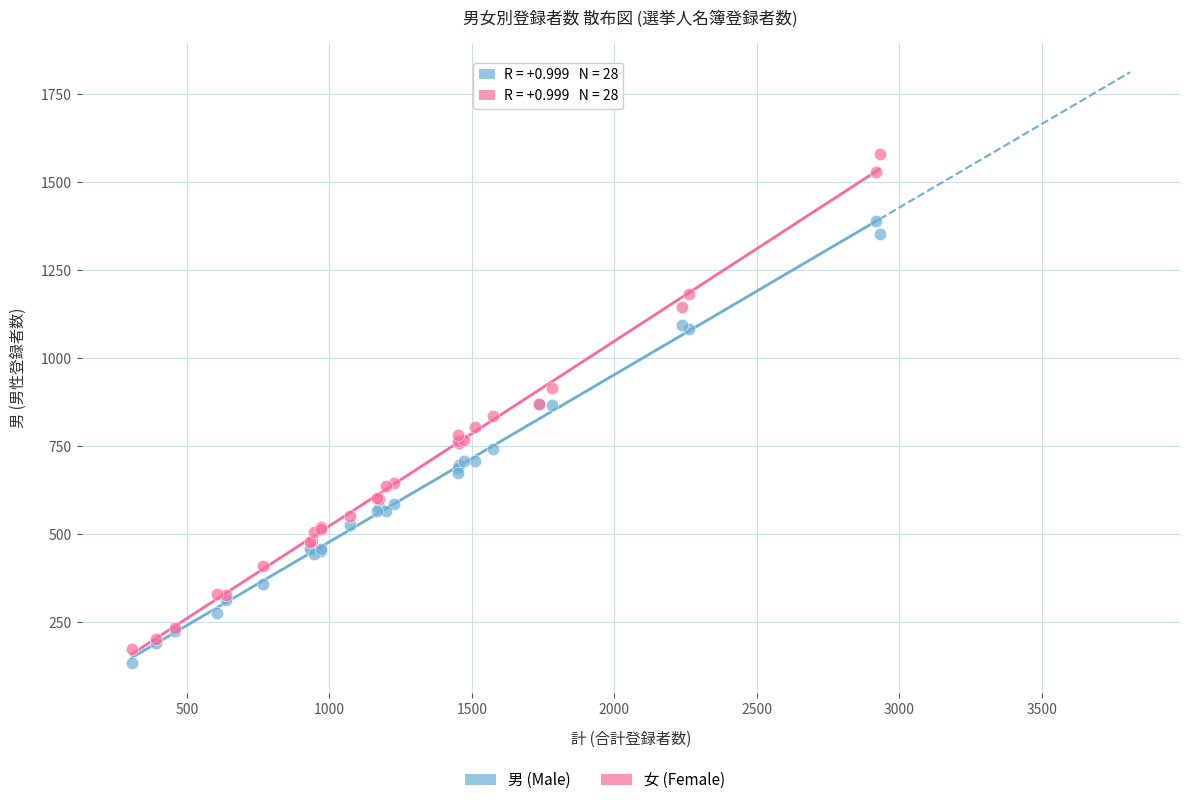

Which series has the widest spread of Y values?

女 (Female)